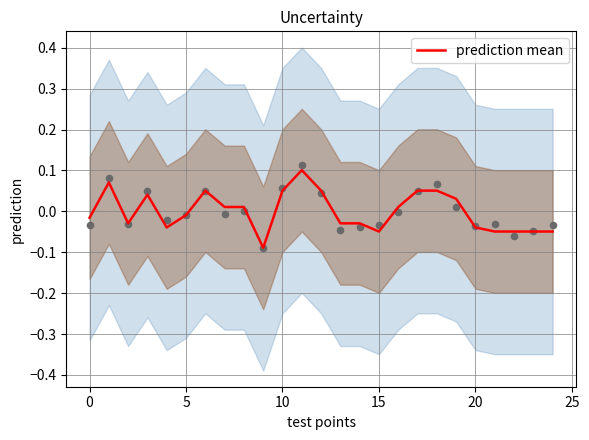

Which has a higher value, 15 or 10?

10